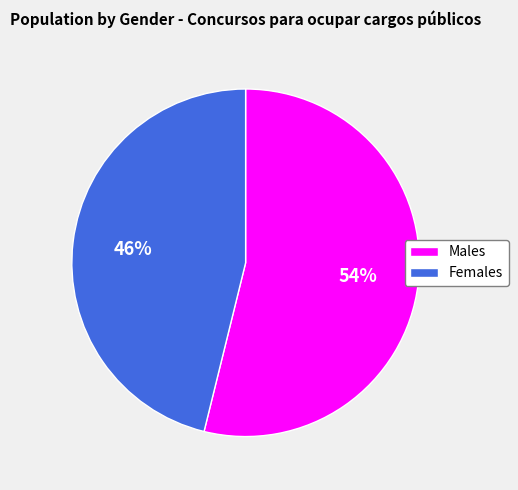

What percentage is the Males slice, to the nearest percent?

54%